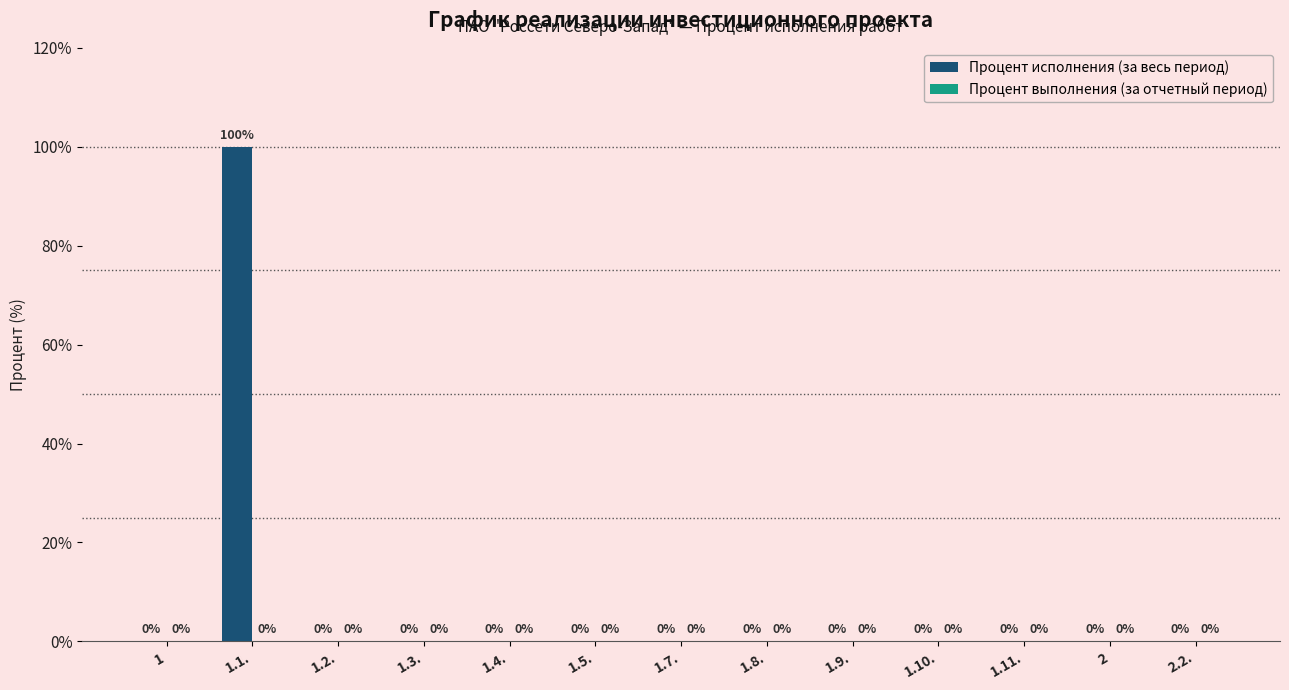

True or false: the data shows 0 at 1.10..

True